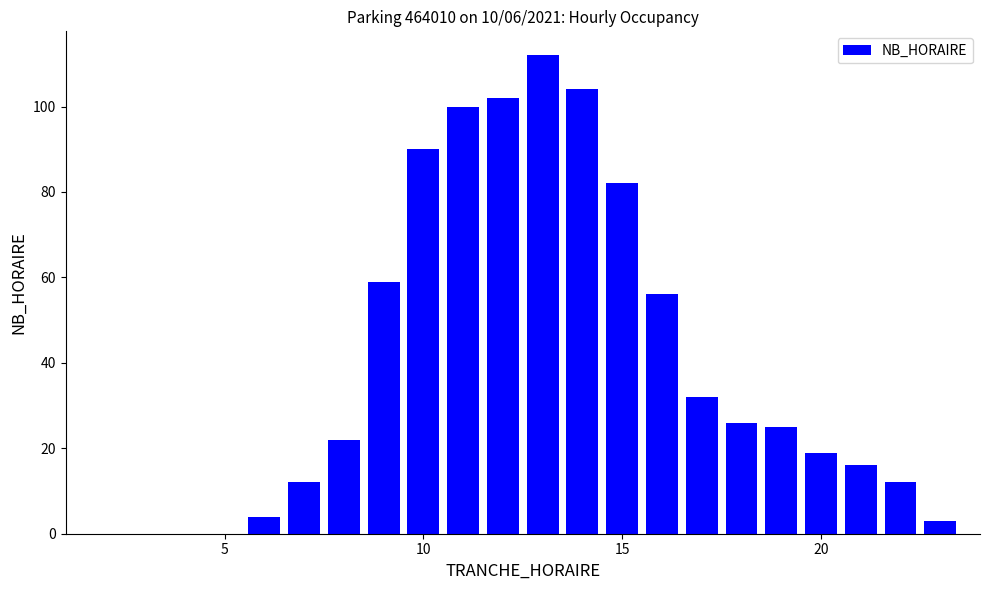

What is the maximum value shown in the chart?

112